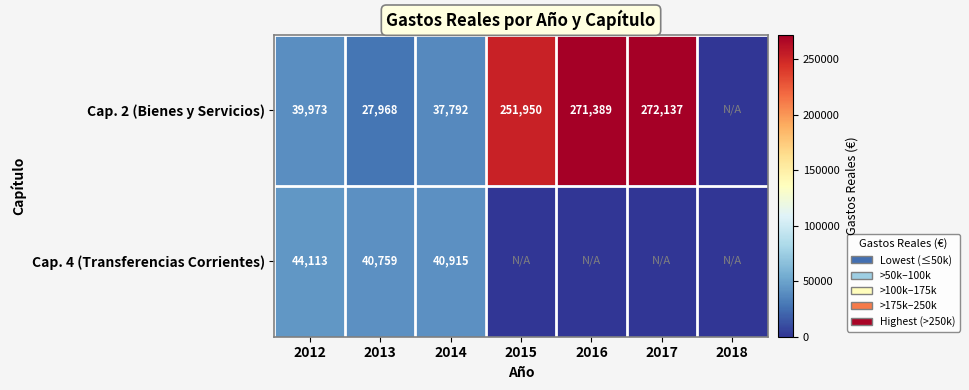

What is the sum of the Cap. 2 (Bienes y Servicios) values at 2014 and 2017?

309929